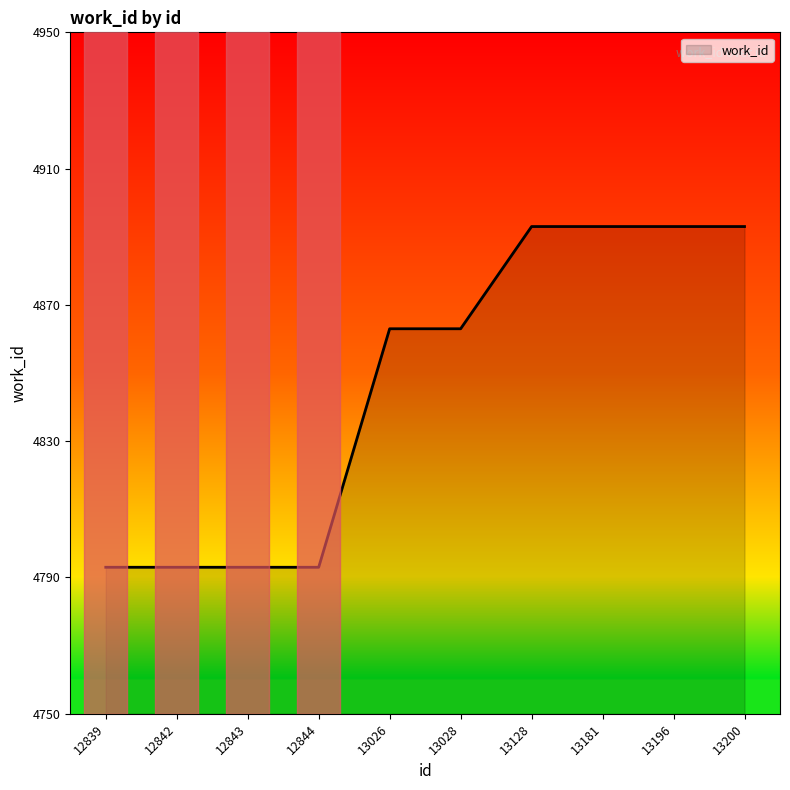

What is the smallest value displayed?

4793